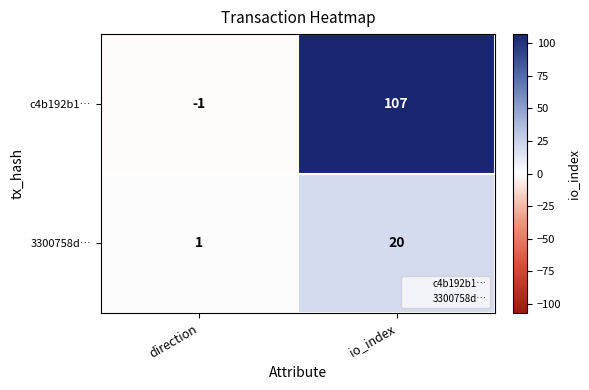

Is it true that 3300758d… equals 1 at direction?

True